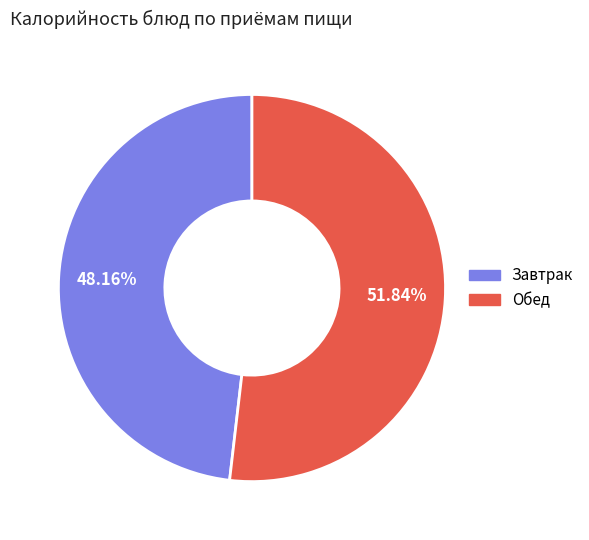

Count the number of slices in the pie.

2